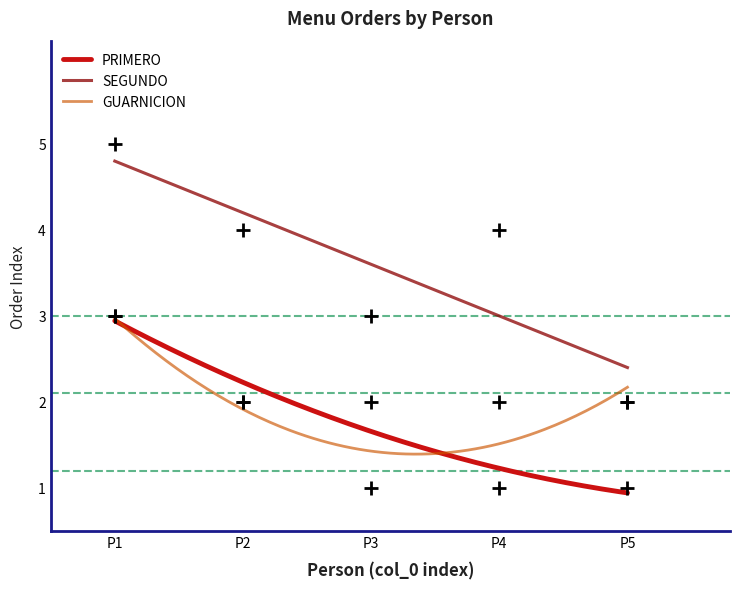

True or false: SEGUNDO and PRIMERO cross at least once.

False